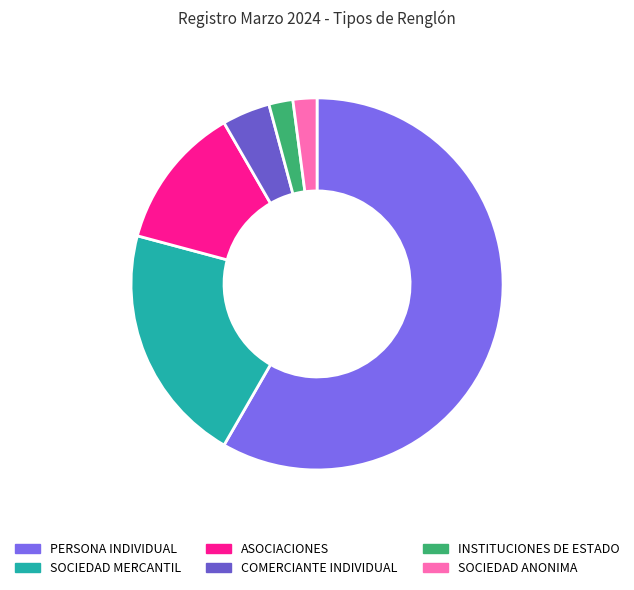

Which has a higher value, PERSONA INDIVIDUAL or SOCIEDAD MERCANTIL?

PERSONA INDIVIDUAL